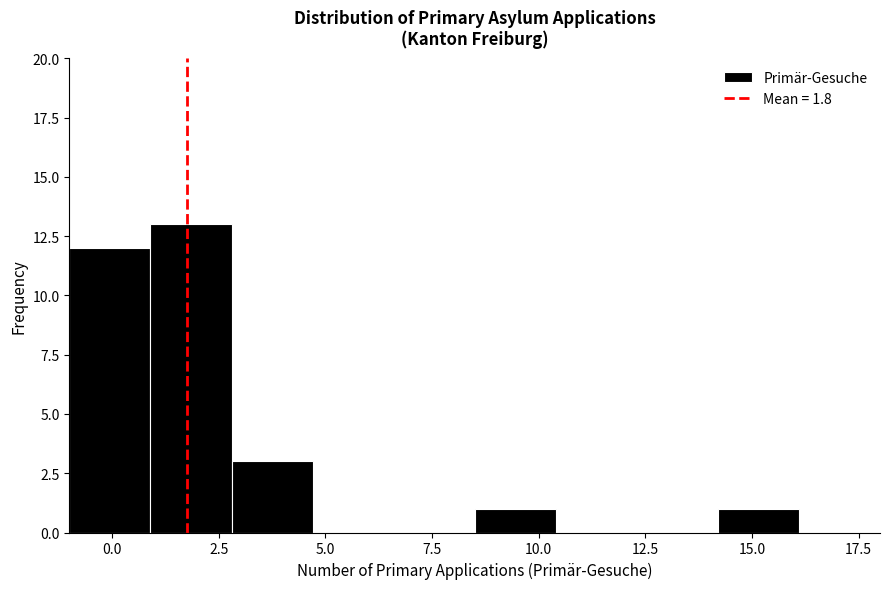

Around what value on the x-axis is the tallest bar? Give the approximate position of its centre, as read against the axis.

2.0